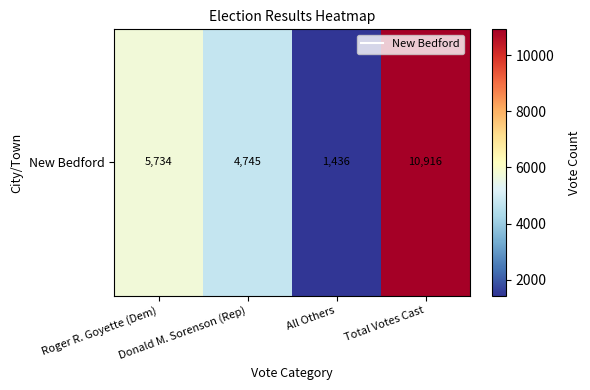

What is the change in value from Donald M. Sorenson (Rep) to Total Votes Cast?

+6171